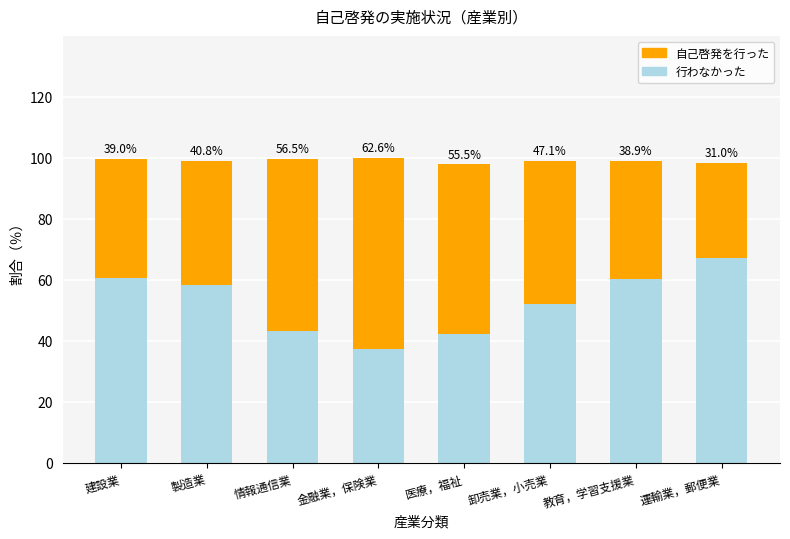

Reading left to right, transcribe the values for 行わなかった.

60.7	58.2	43.2	37.4	42.4	52.0	60.2	67.3